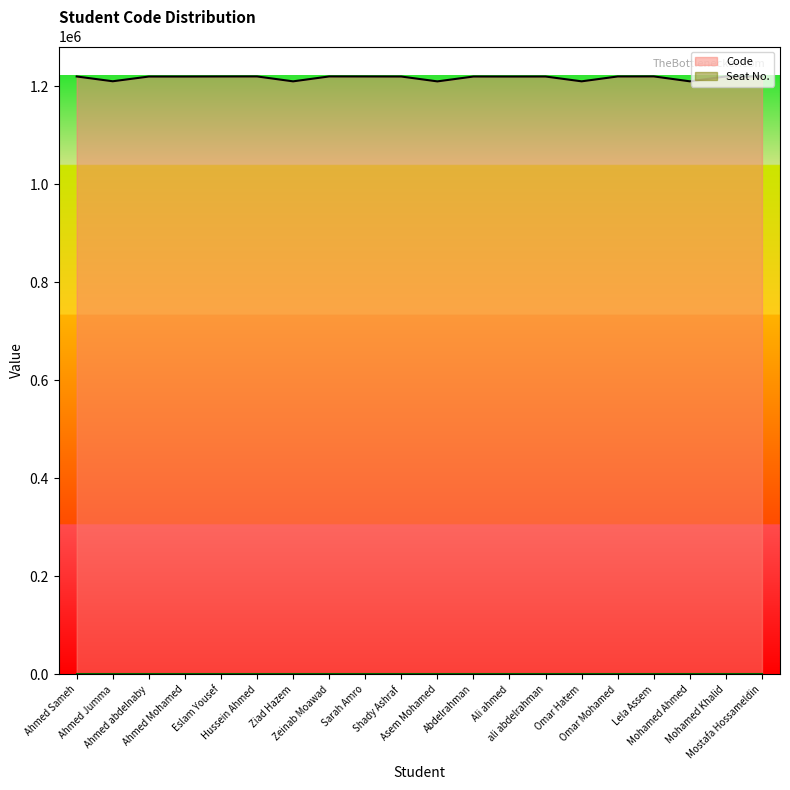

How many data points does each series have?

20